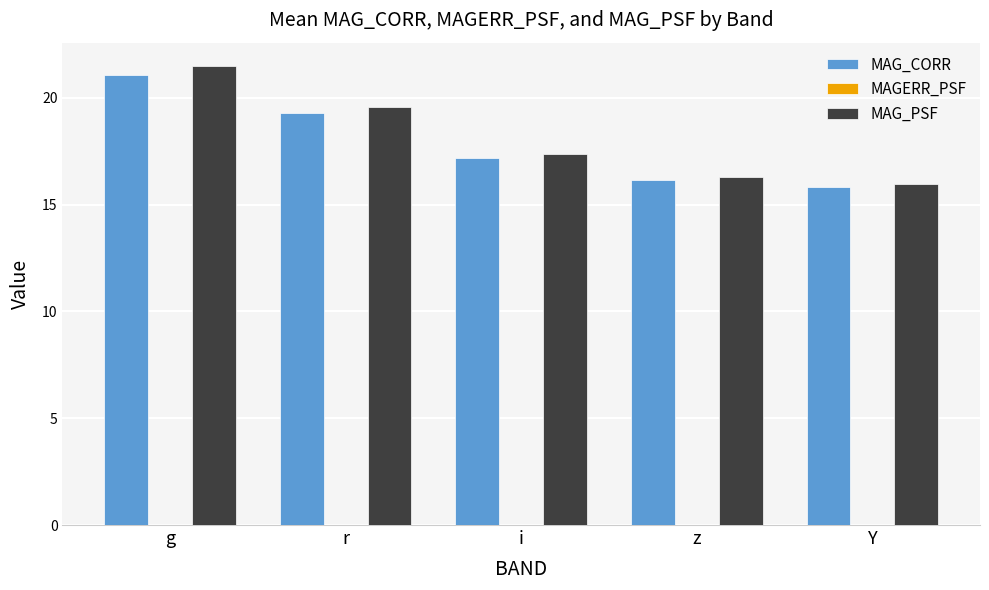

True or false: MAG_PSF has a value of 15.9 at Y.

True